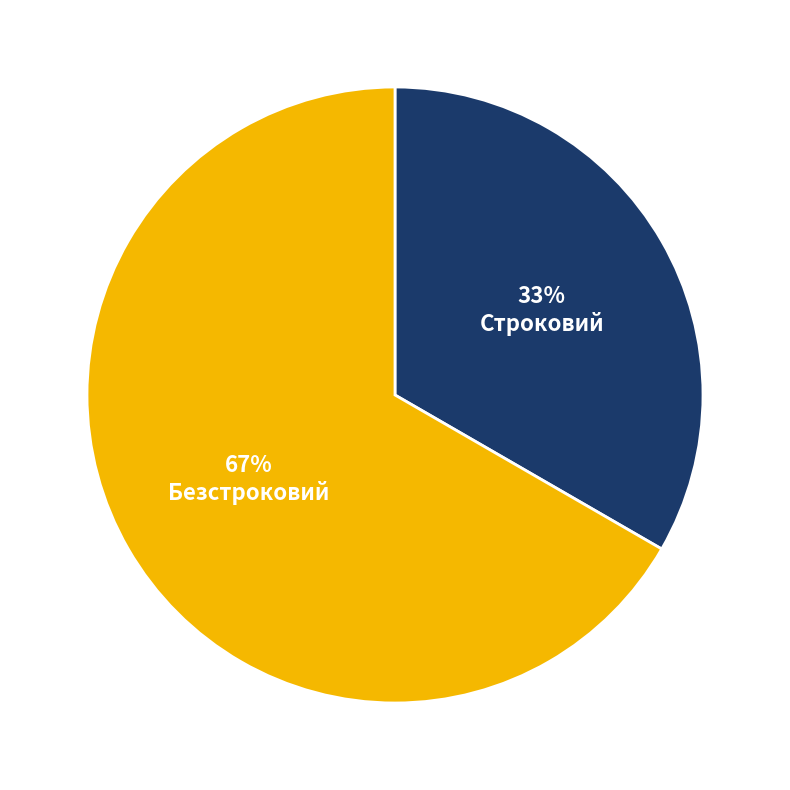

To the nearest percent, what is the average slice percentage?

50%